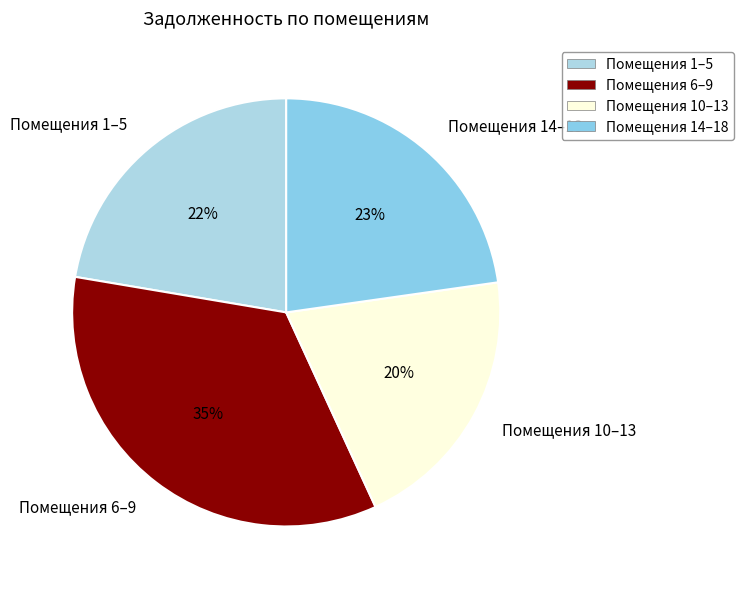

How many segments does this pie chart have?

4